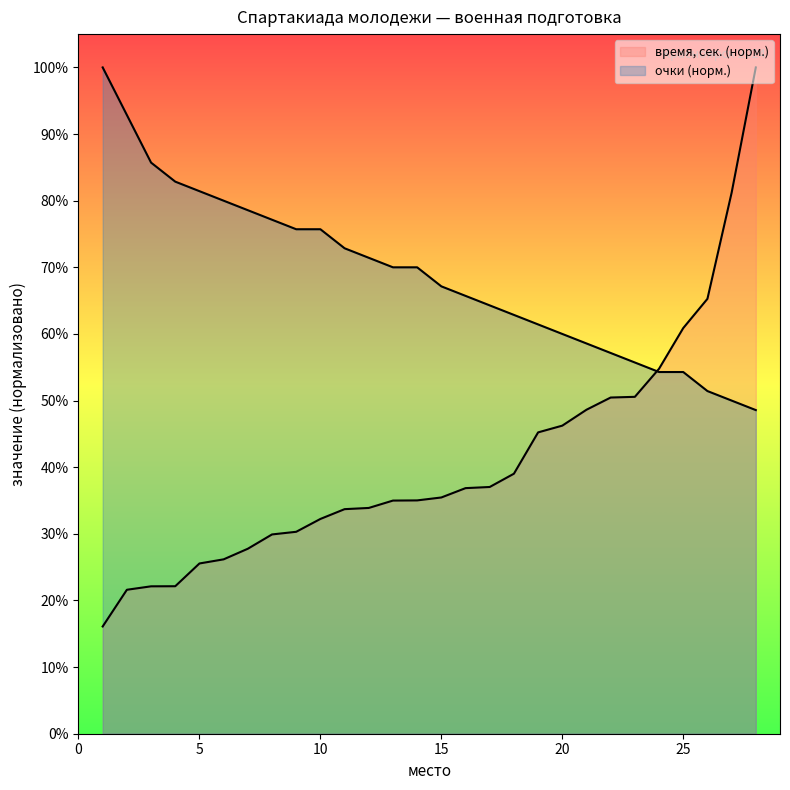

At how many categories does at least one series exceed 17?

28